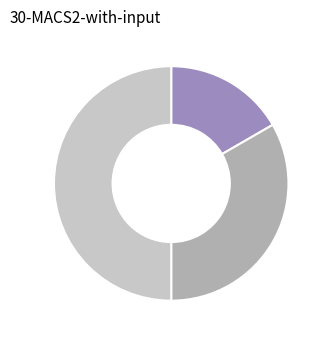

Count the number of slices in the pie.

3